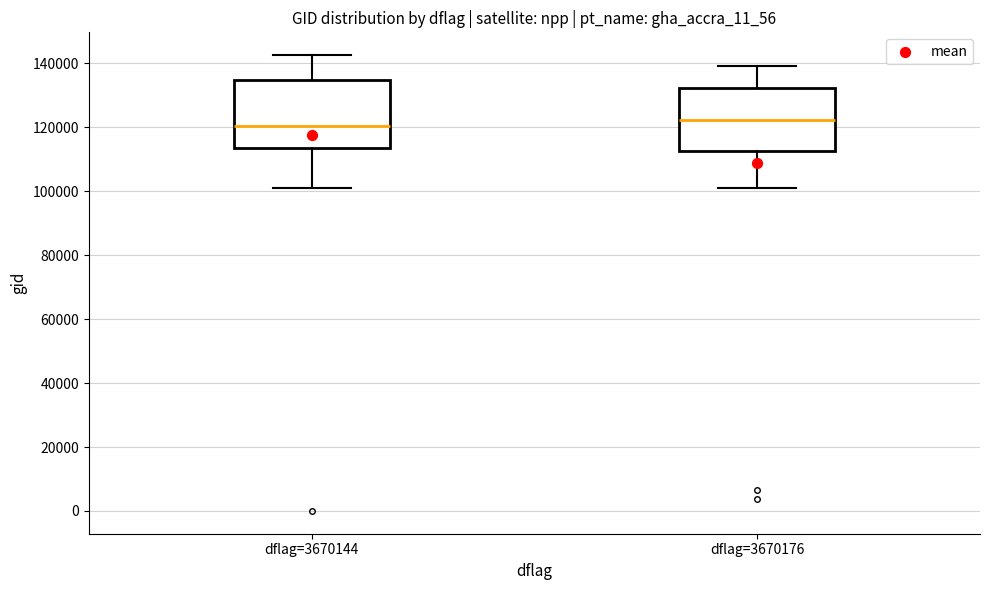

Reading left to right, read every box against the y-axis: the position of its median line, the range the box covers, and the ends of its whiskers. The values are not printed on the chart, so give them approximately, as read against the axis.

dflag=3670144: median 120000, box 114000 to 134000, whiskers 102000 to 142000
dflag=3670176: median 122000, box 112000 to 132000, whiskers 100000 to 140000